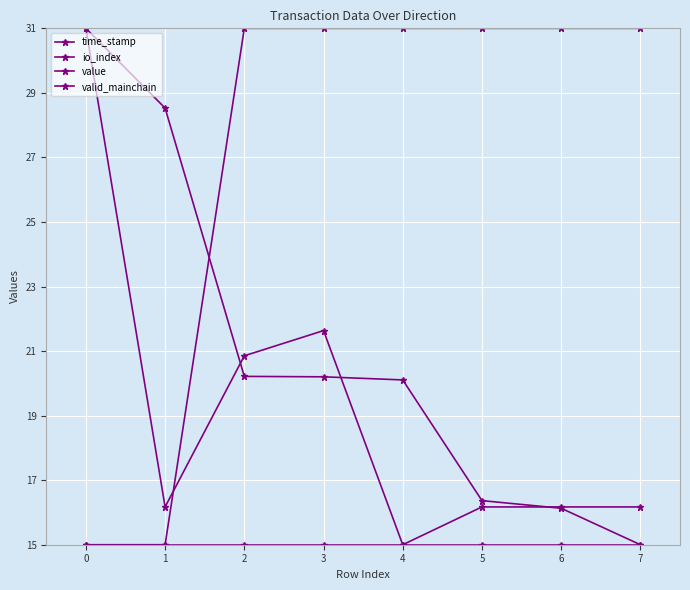

How many values in the io_index series are below 16?

1